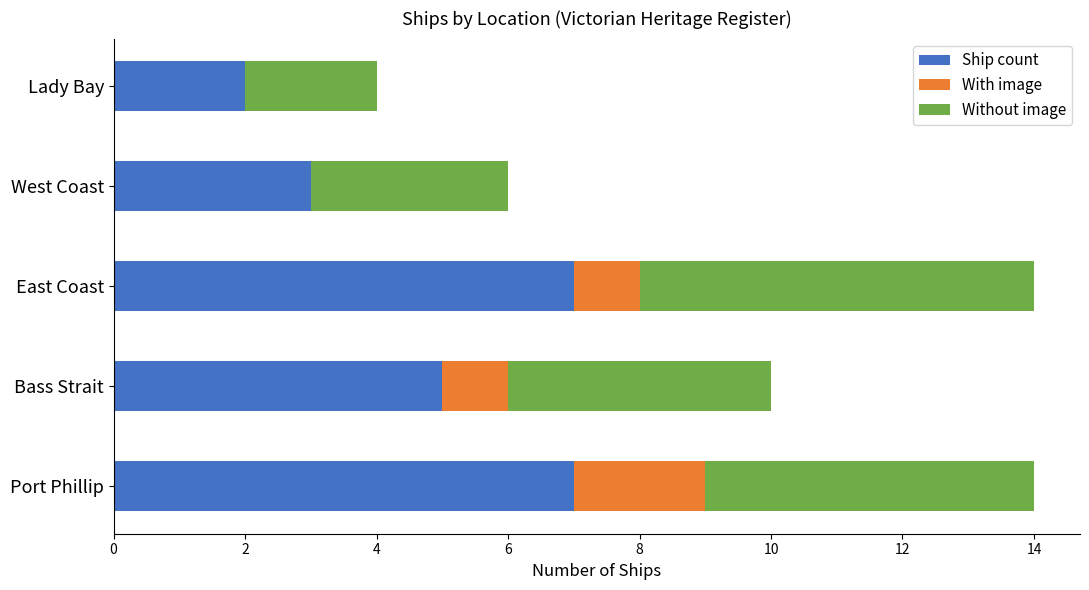

What is the maximum value for Ship count?

7